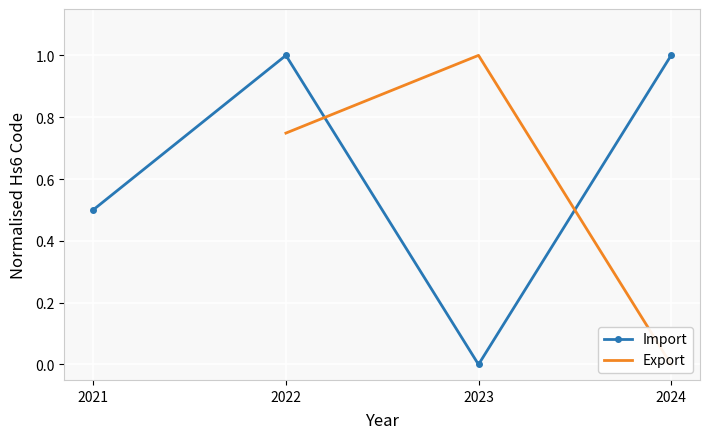

At which label does Import reach its minimum?

2023